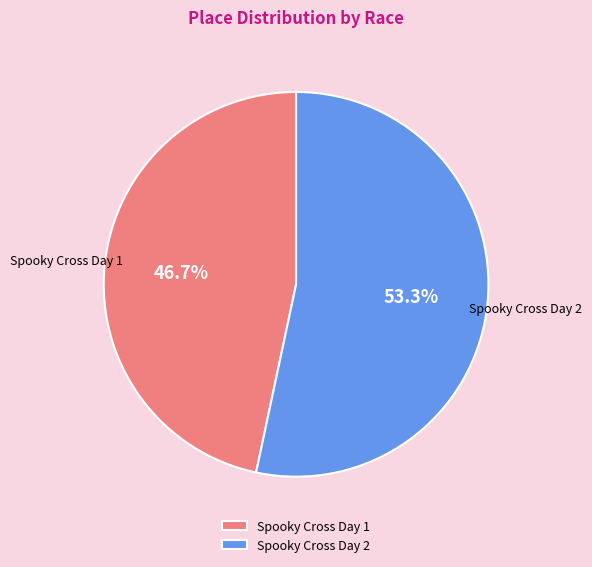

Rank the categories by value from highest to lowest.

Spooky Cross Day 2, Spooky Cross Day 1